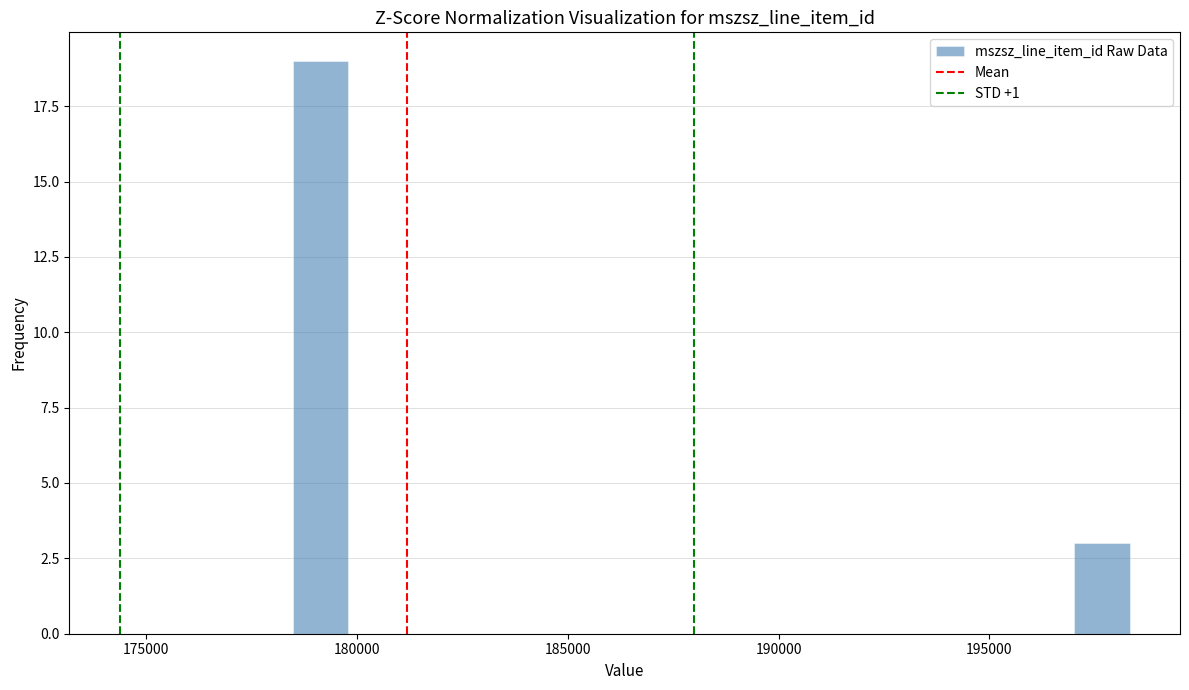

Read against the x-axis, roughly where is the centre of the tallest bar?

179000